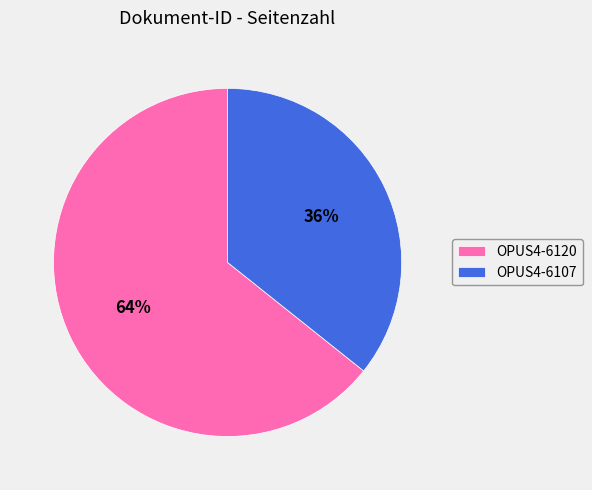

What percentage is the OPUS4-6107 slice, to the nearest percent?

36%